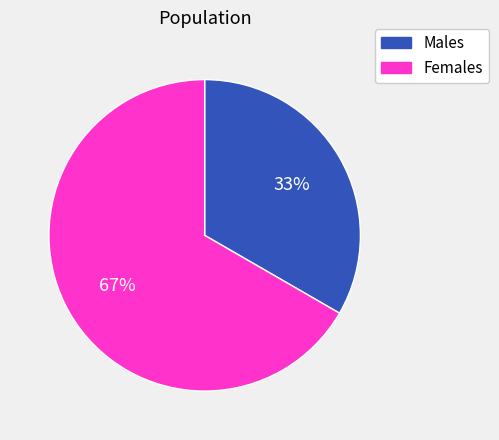

What is the ratio of the value at Males to the value at Females?

0.5